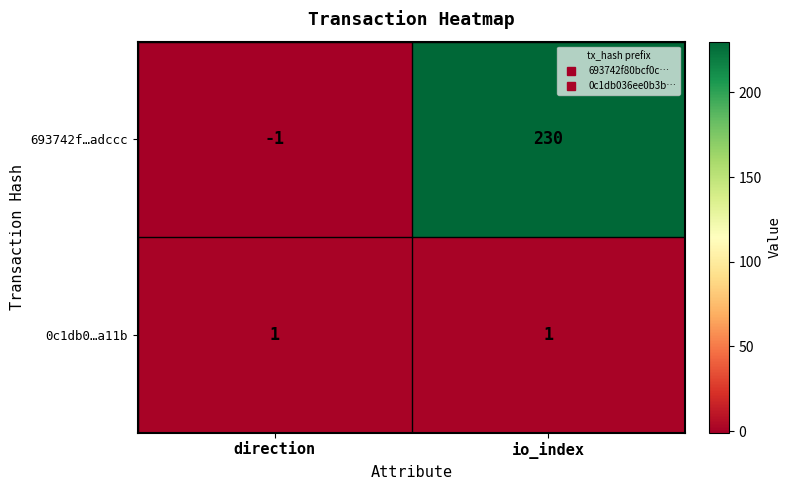

What is the approximate value of 693742f…adccc at io_index?

230